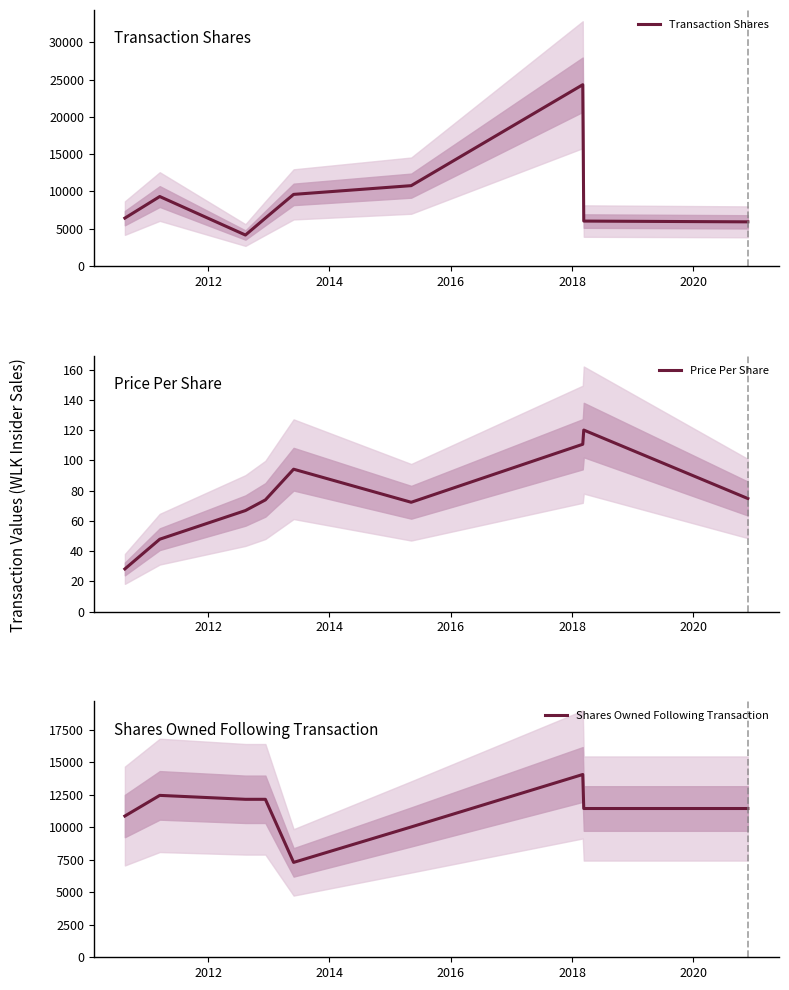

The value of Transaction Shares at 2016 is 1888.3. True or false?

False